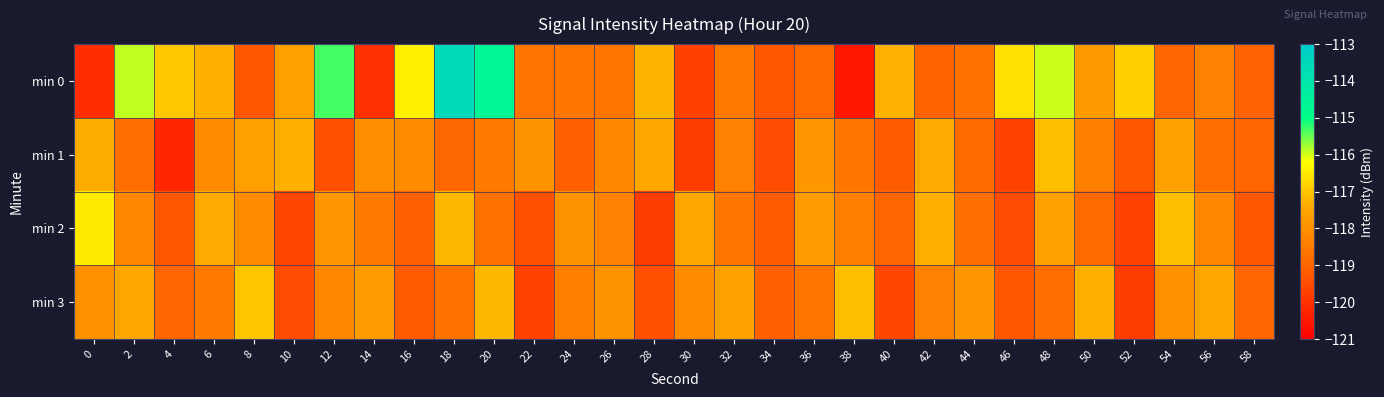

Reading right to left, what are all the values shown in this chart?

min 0: 58=-119.1	56=-118.3	54=-119.0	52=-116.9	50=-117.8	48=-116.0	46=-116.6	44=-118.7	42=-119.0	40=-117.3	38=-120.5	36=-118.9	34=-119.3	32=-118.6	30=-119.7	28=-117.2	26=-118.6	24=-118.6	22=-118.7	20=-114.6	18=-113.6	16=-116.4	14=-120.0	12=-115.3	10=-117.6	8=-119.3	6=-117.3	4=-117.0	2=-115.9	0=-120.1
min 1: 58=-119.0	56=-118.8	54=-117.6	52=-119.3	50=-118.4	48=-117.1	46=-119.7	44=-118.9	42=-117.4	40=-119.2	38=-118.6	36=-117.8	34=-119.5	32=-118.3	30=-119.8	28=-117.5	26=-118.2	24=-119.1	22=-117.9	20=-118.5	18=-118.9	16=-118.1	14=-118.0	12=-119.4	10=-117.3	8=-117.6	6=-118.1	4=-120.2	2=-118.8	0=-117.4
min 2: 58=-119.3	56=-118.2	54=-117.1	52=-119.7	50=-118.9	48=-117.6	46=-119.5	44=-118.8	42=-117.3	40=-119.0	38=-118.4	36=-117.7	34=-119.2	32=-118.6	30=-117.5	28=-119.8	26=-118.3	24=-117.9	22=-119.4	20=-118.7	18=-117.2	16=-119.1	14=-118.5	12=-117.8	10=-119.6	8=-118.1	6=-117.4	4=-119.3	2=-118.2	0=-116.5
min 3: 58=-119.0	56=-117.5	54=-118.0	52=-119.8	50=-117.3	48=-118.8	46=-119.3	44=-117.8	42=-118.3	40=-119.6	38=-117.1	36=-118.6	34=-119.1	32=-117.6	30=-118.1	28=-119.4	26=-117.9	24=-118.4	22=-119.7	20=-117.2	18=-118.7	16=-119.2	14=-117.7	12=-118.2	10=-119.5	8=-117.0	6=-118.5	4=-119.0	2=-117.5	0=-118.0